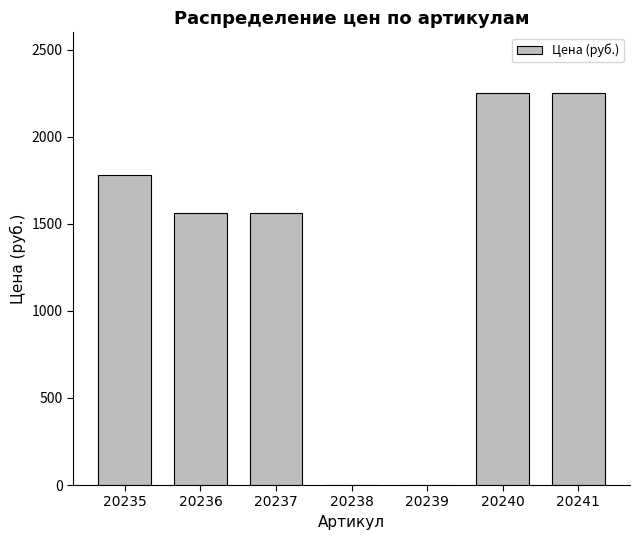

Which has a higher value, 20235 or 20238?

20235